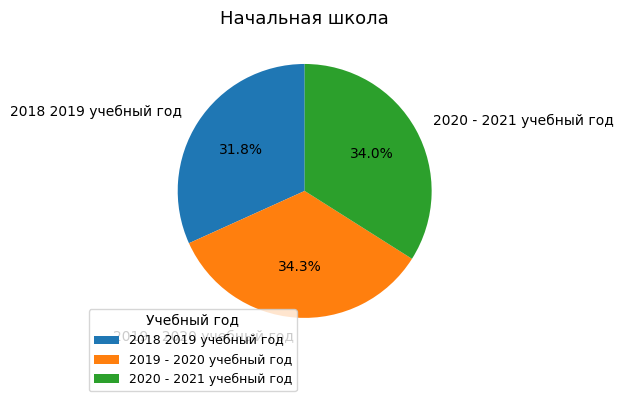

What is the smallest slice in the pie chart?

2018 2019 учебный год